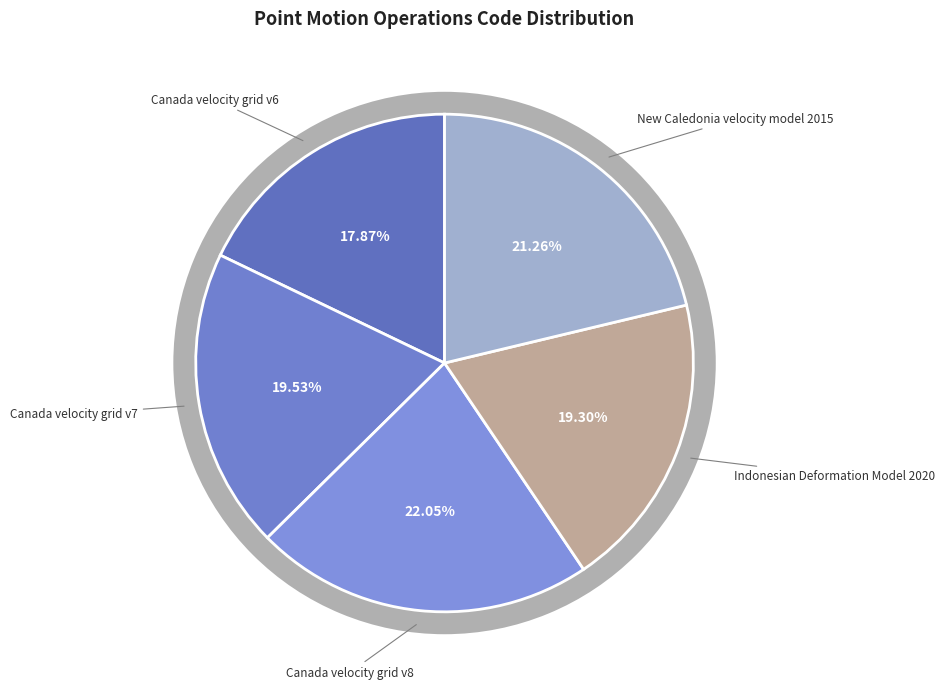

Is Indonesian Deformation Model 2020 the majority of the pie?

No